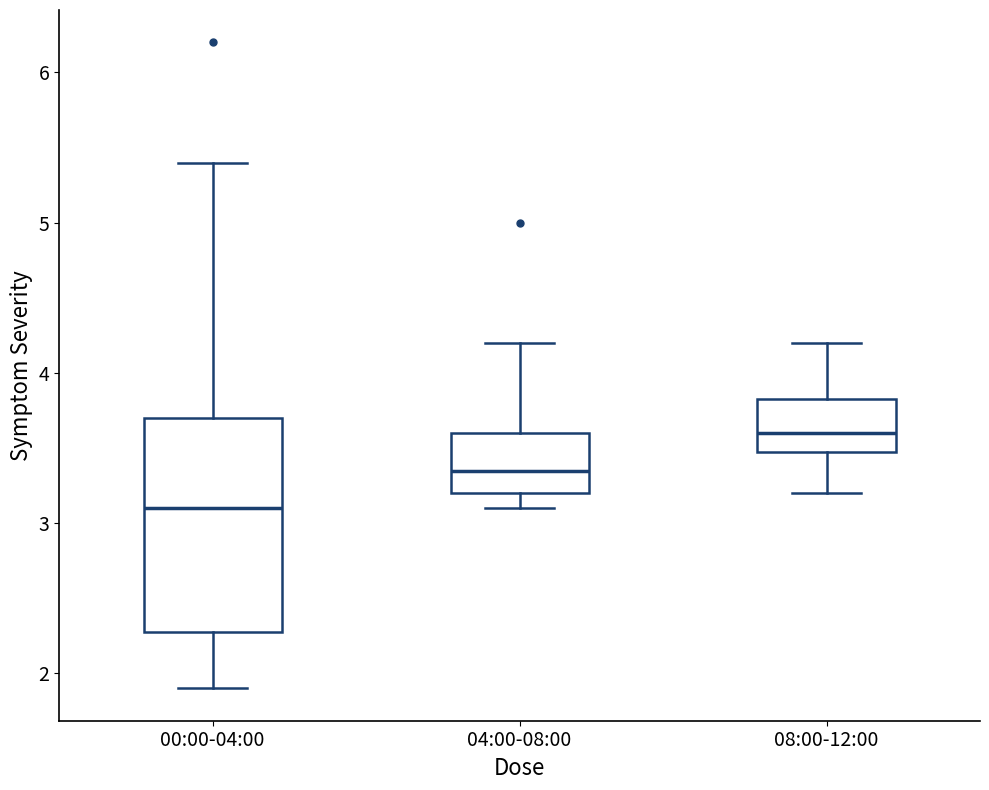

Reading left to right, transcribe this box plot: for each box, give where its median line is, the range the box spans, and where its two whiskers end, as read against the y-axis. The values are not printed on the chart, so give them approximately, as read against the axis.

00:00-04:00: median 3.1, box 2.3 to 3.7, whiskers 1.9 to 5.4
04:00-08:00: median 3.4, box 3.2 to 3.6, whiskers 3.1 to 4.2
08:00-12:00: median 3.6, box 3.5 to 3.8, whiskers 3.2 to 4.2